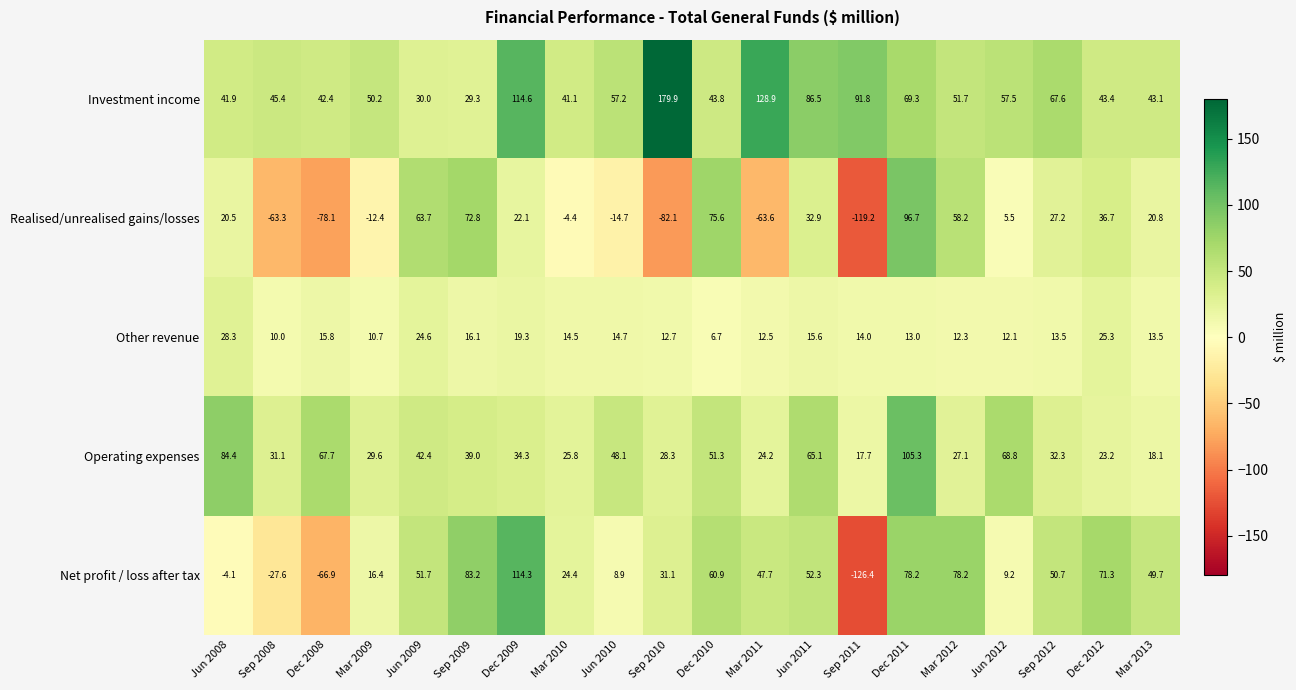

The Realised/unrealised gains/losses series shows 5.2 at Jun 2008. True or false?

False